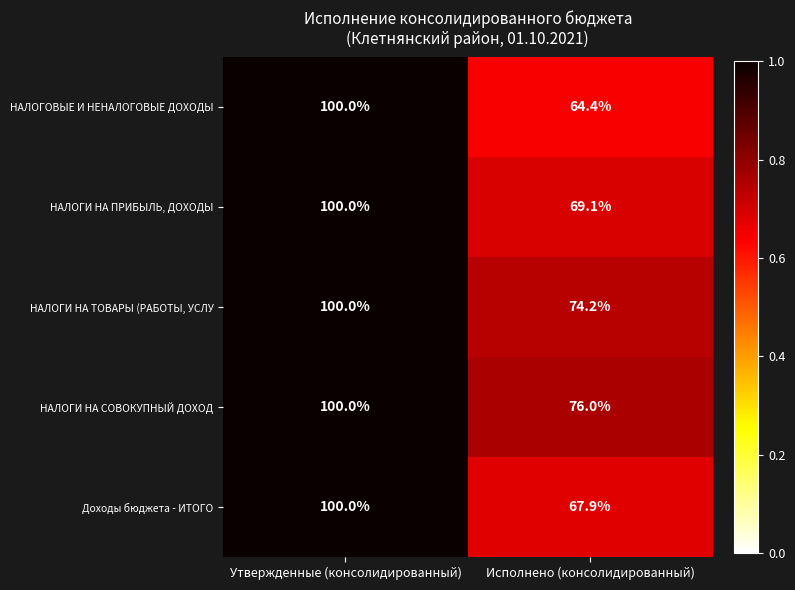

What is the greatest value displayed?

100.0